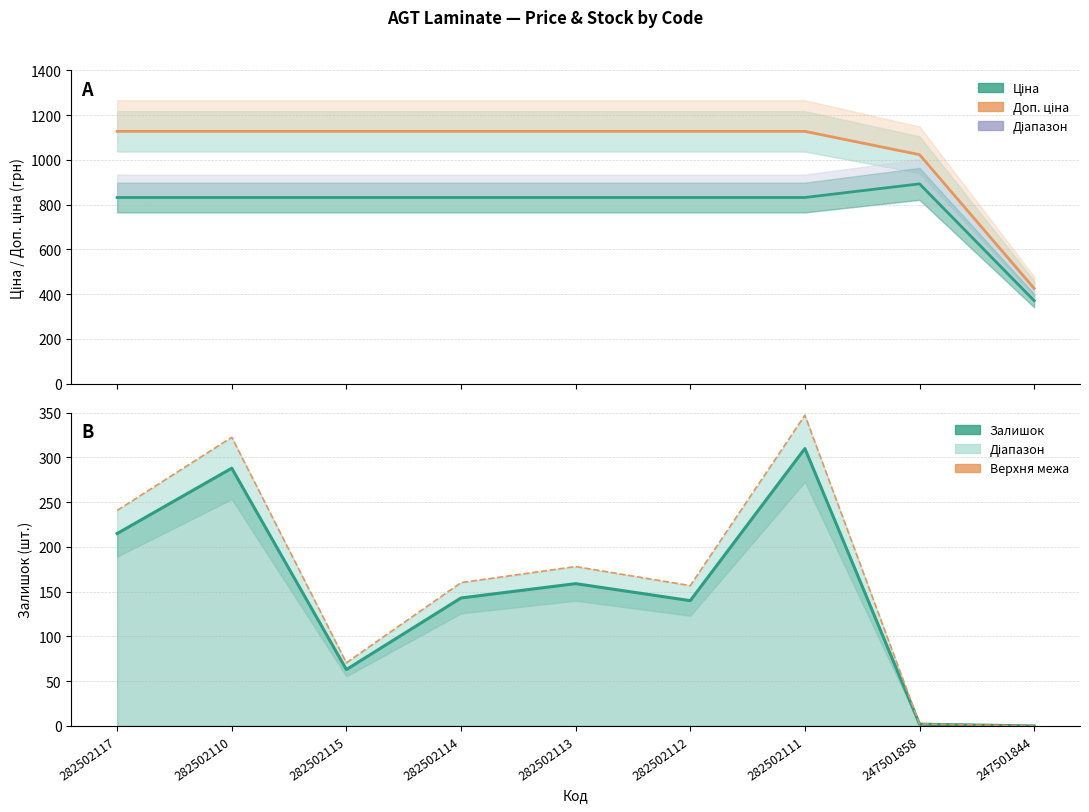

How many lines are shown in the chart?

4